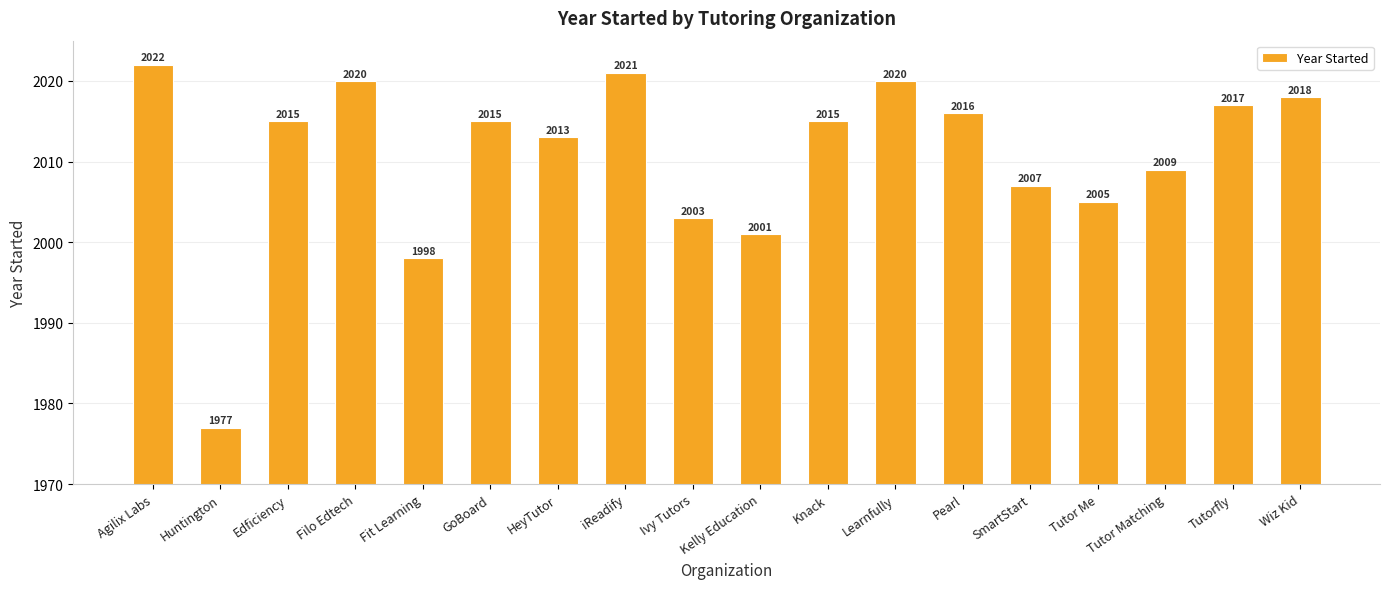

Reading right to left, what are all the values shown in this chart?

2018	2017	2009	2005	2007	2016	2020	2015	2001	2003	2021	2013	2015	1998	2020	2015	1977	2022